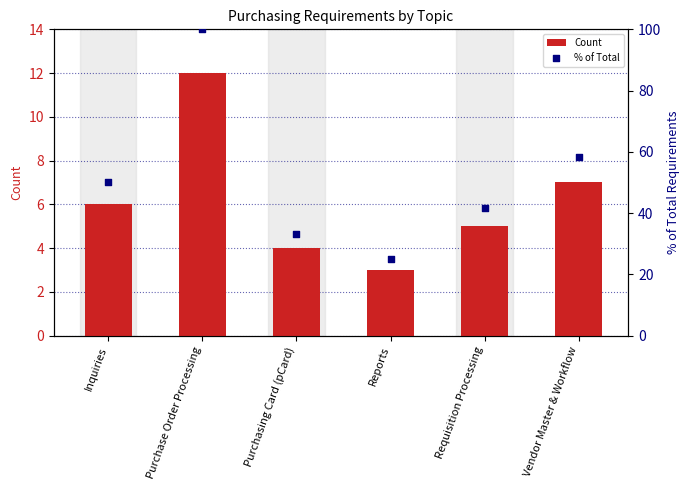

What are all the series names shown in the legend?

Count, % of Total